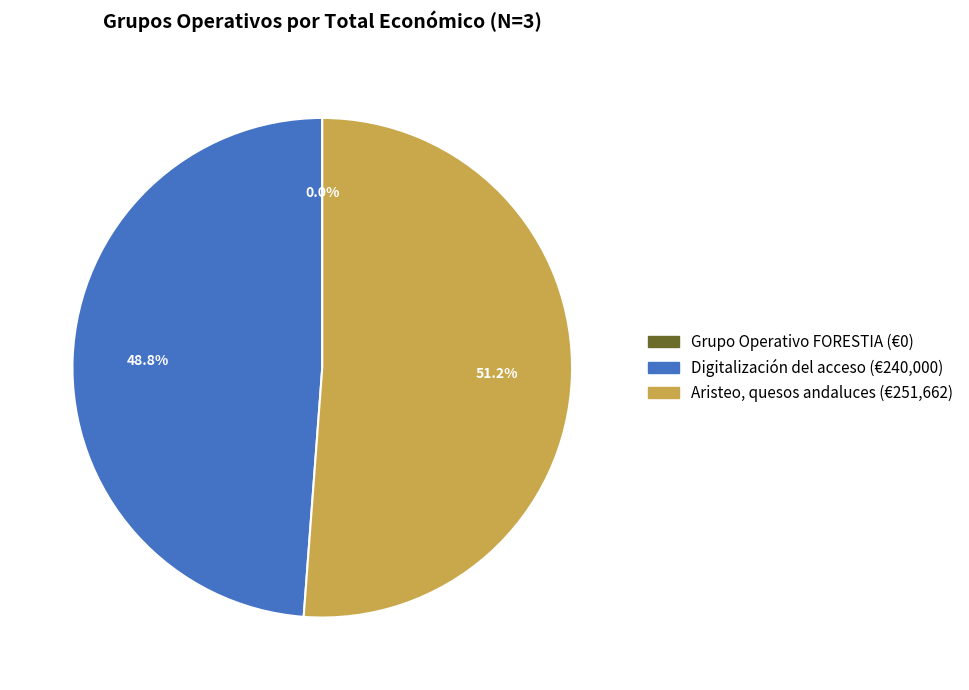

What is the largest slice in the pie chart?

Aristeo, quesos andaluces